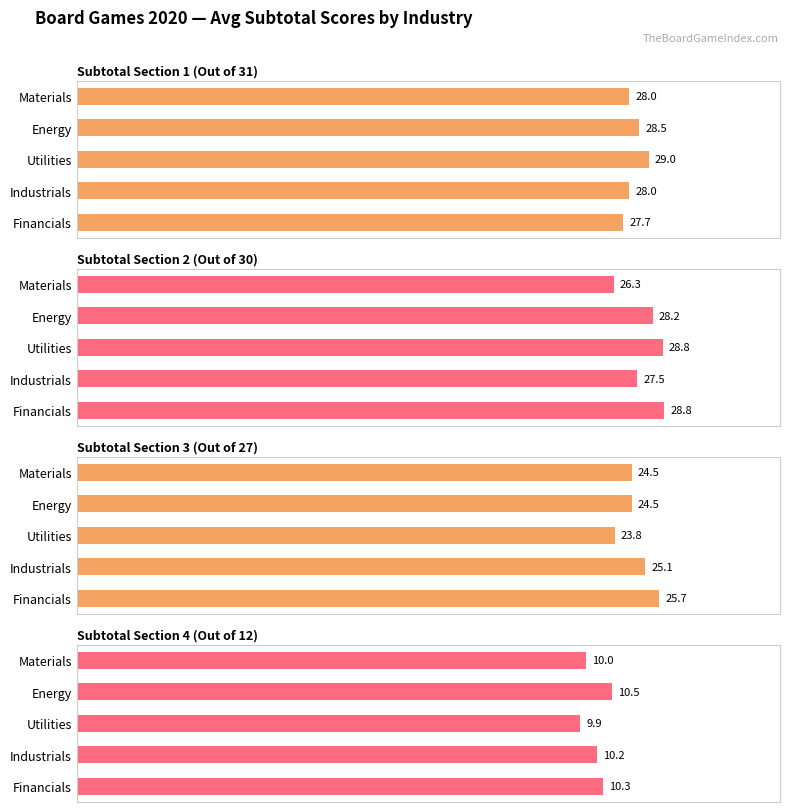

True or false: Subtotal Section 1 (Out of 31) has a value of 37.2 at Industrials.

False